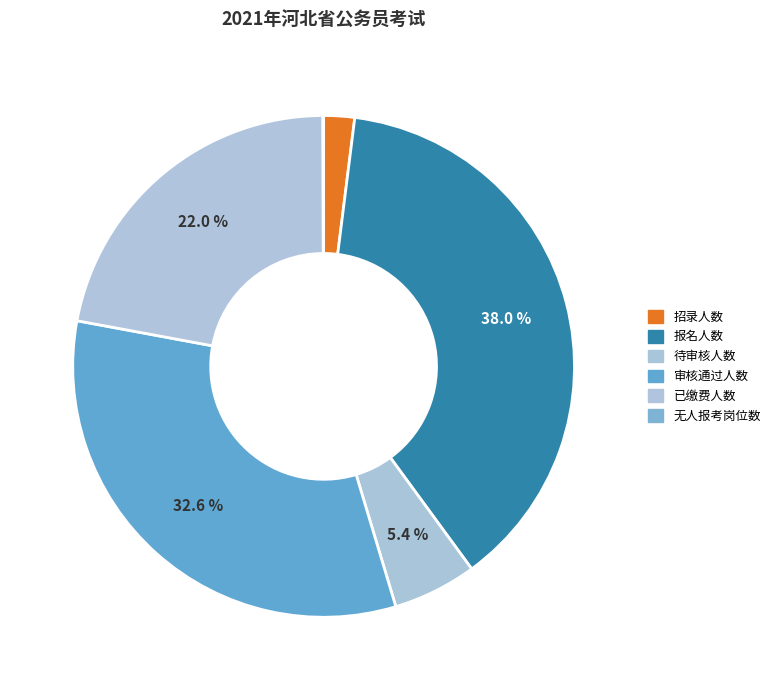

What is the change in value from 待审核人数 to 审核通过人数?

+114008